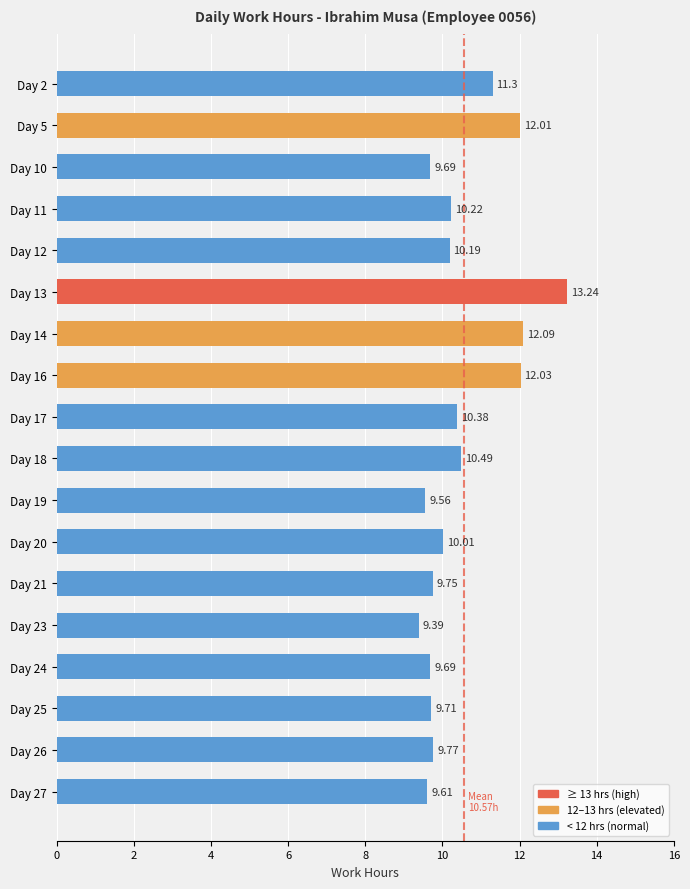

What is the change in value from Day 2 to Day 25?

-1.6